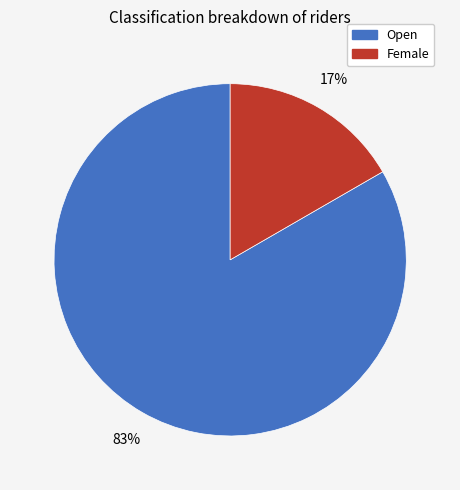

How many segments does this pie chart have?

2